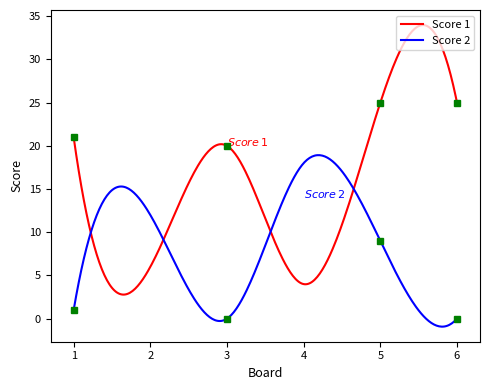

Rank the series by their maximum value, from lowest to highest.

Score 2, Score 1